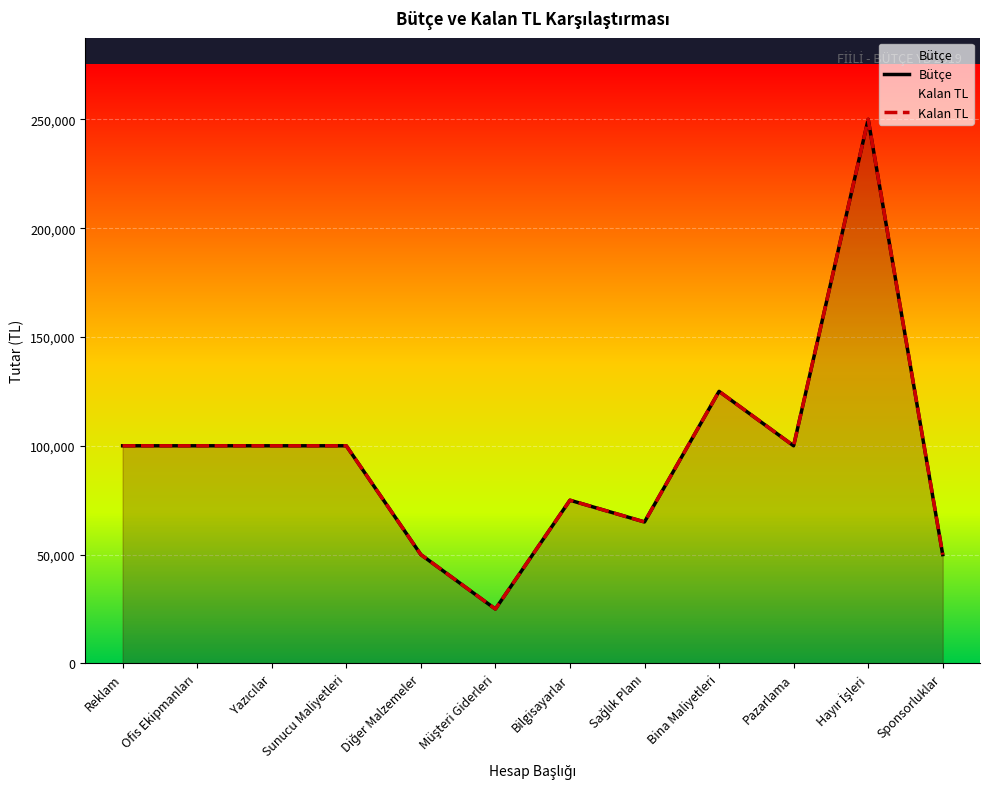

True or false: Kalan TL has a value of 7322 at Müşteri Giderleri.

False